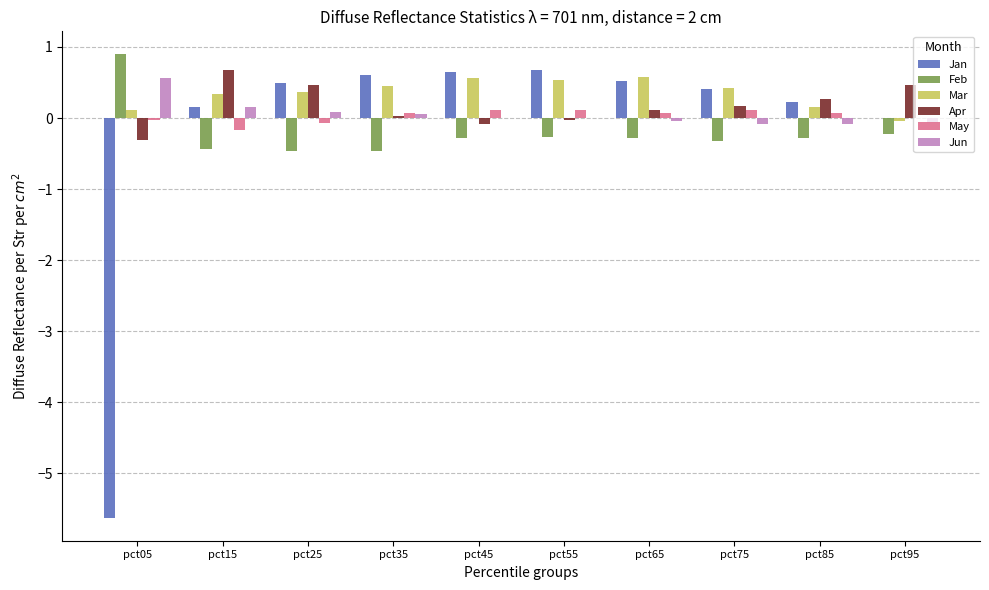

What is the greatest value displayed?

0.9